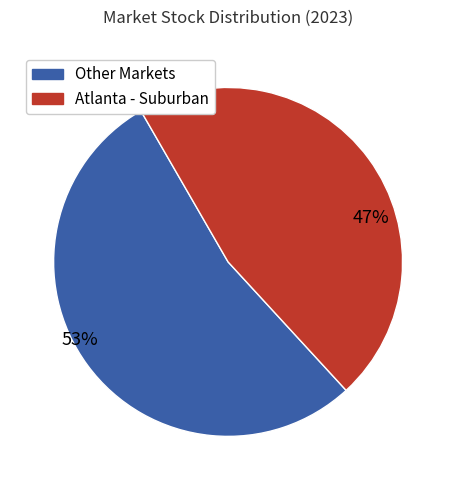

To the nearest percent, what is the average slice percentage?

50%